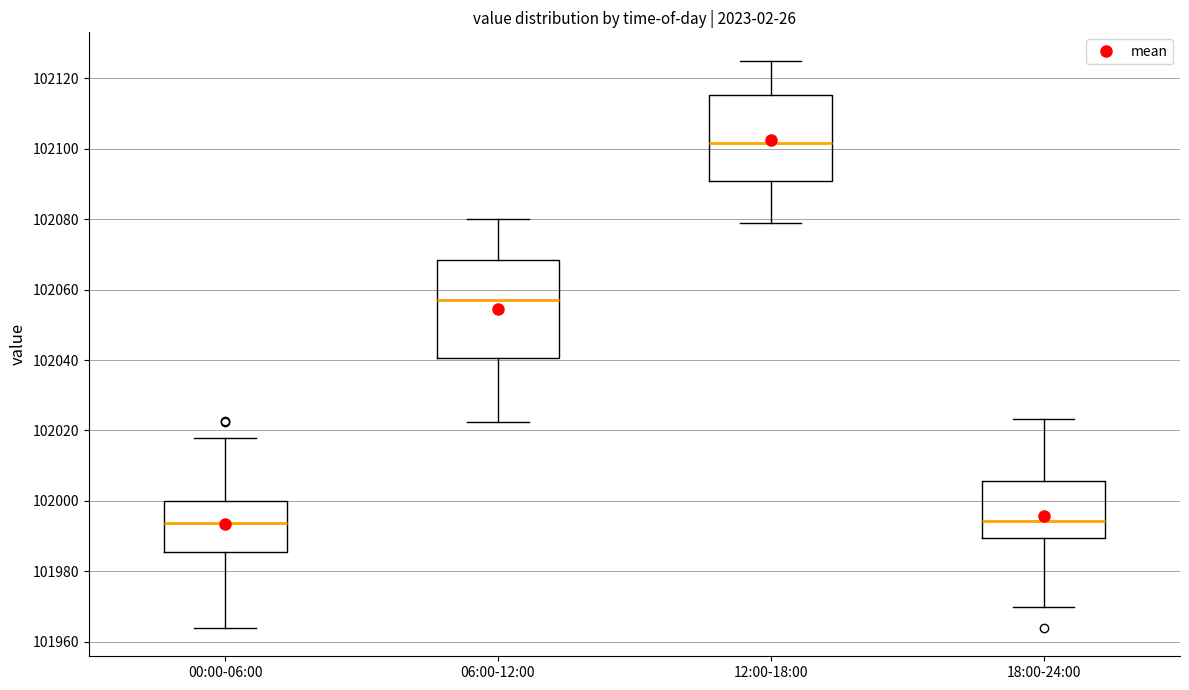

Reading left to right, transcribe this box plot: for each box, give where its median line is, the range the box spans, and where its two whiskers end, as read against the y-axis. The values are not printed on the chart, so give them approximately, as read against the axis.

00:00-06:00: median 101994, box 101986 to 102000, whiskers 101964 to 102018
06:00-12:00: median 102058, box 102040 to 102068, whiskers 102022 to 102080
12:00-18:00: median 102102, box 102090 to 102116, whiskers 102080 to 102126
18:00-24:00: median 101994, box 101990 to 102006, whiskers 101970 to 102024